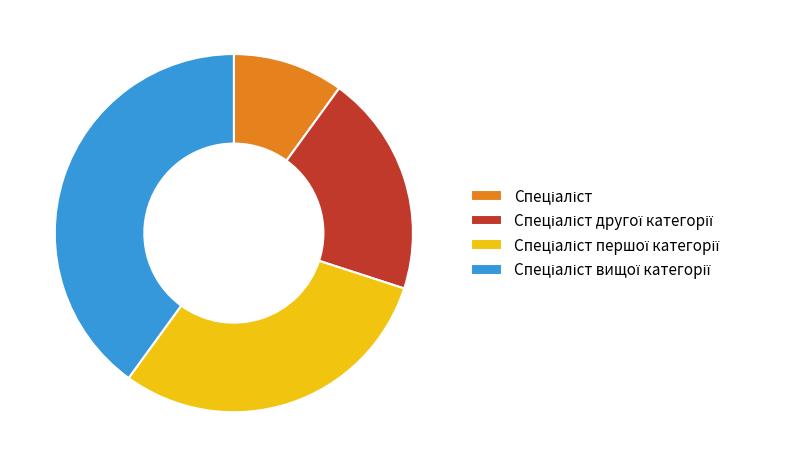

Is there a majority slice in this chart?

No